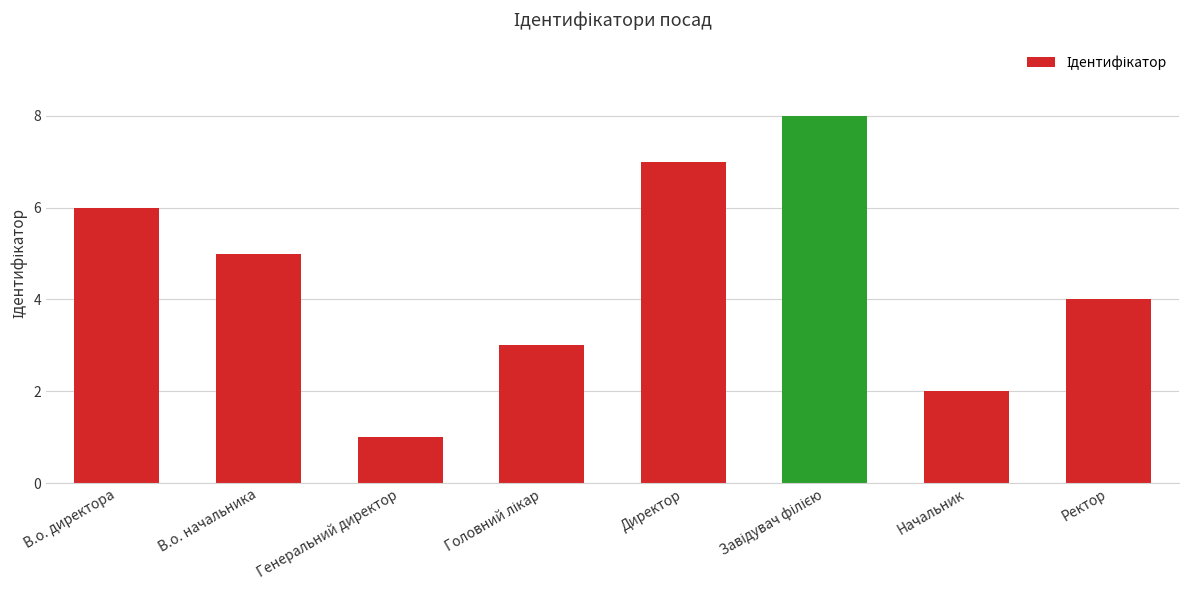

What is the change in value from В.о. начальника to Начальник?

-3